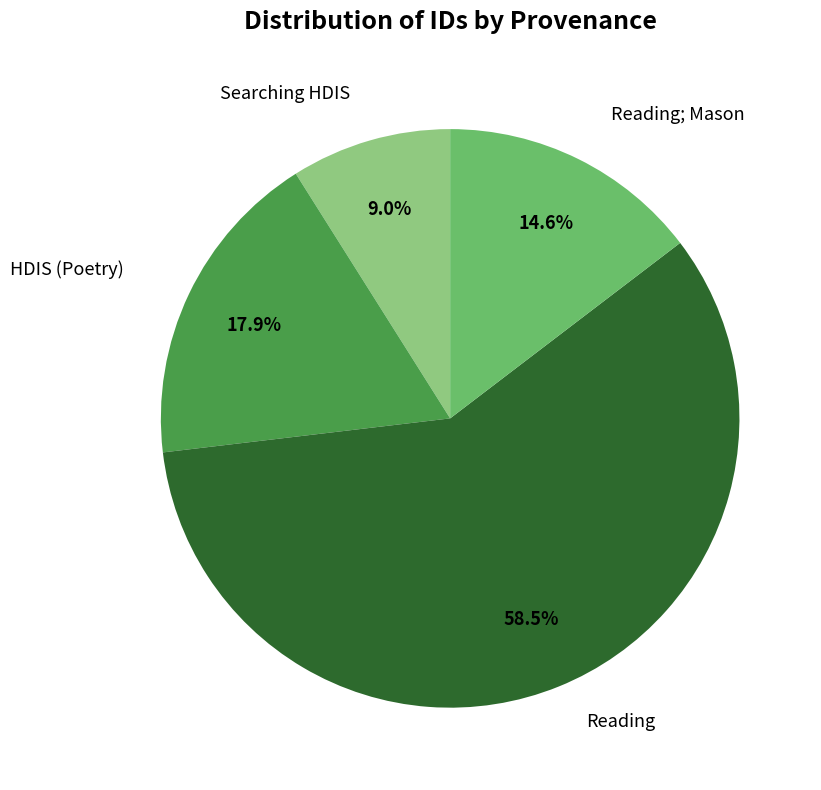

Count the number of slices in the pie.

4